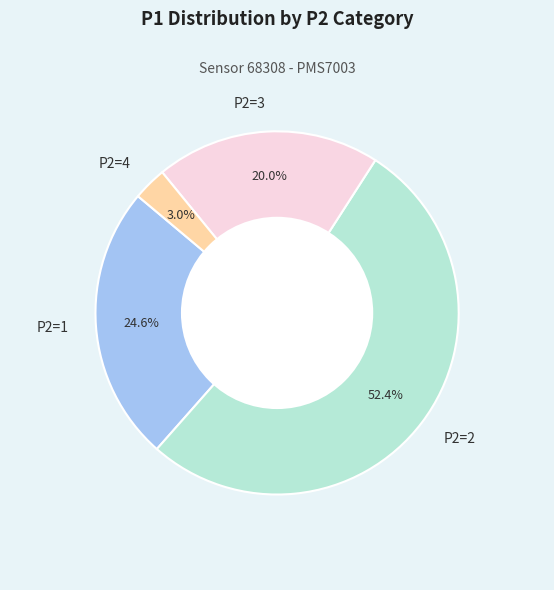

Is there a majority slice in this chart?

Yes